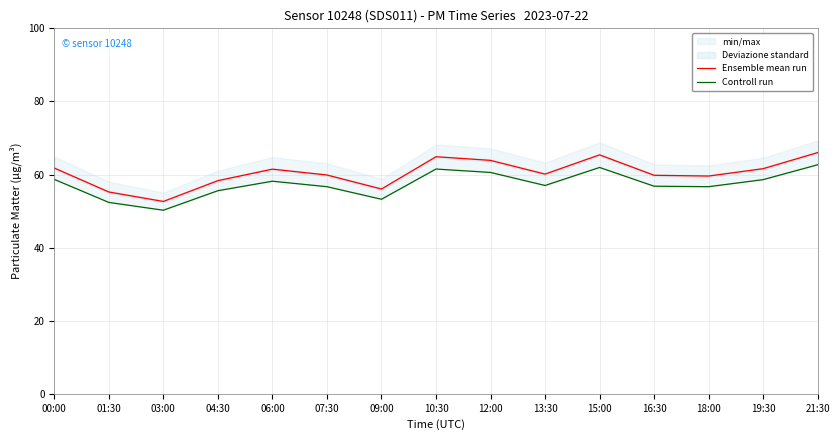

What is the sum of all Controll run values?

860.6